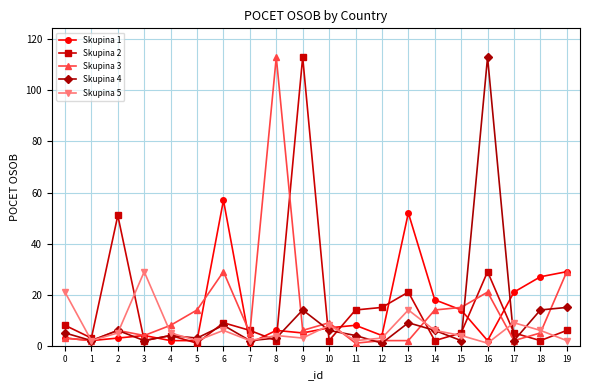

At which category is the sum across all series the highest?

16